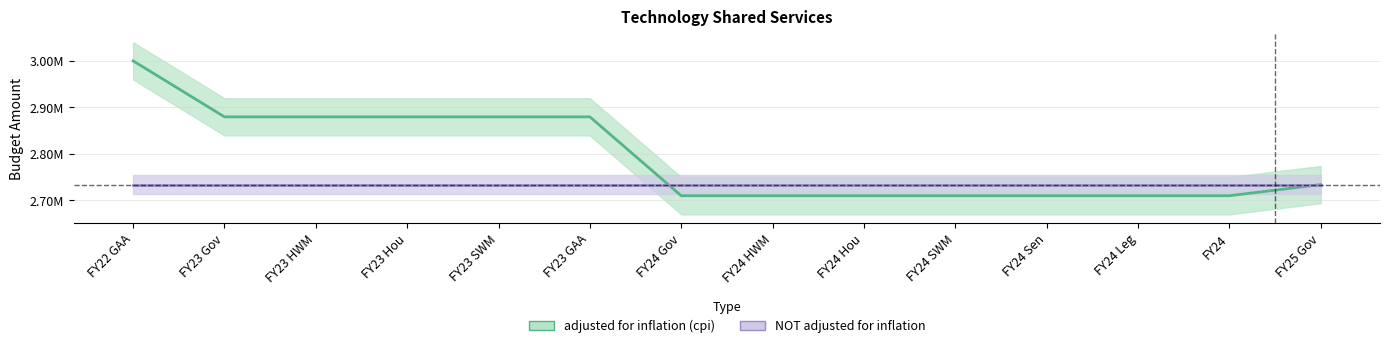

What is the sum of all values?

39100047